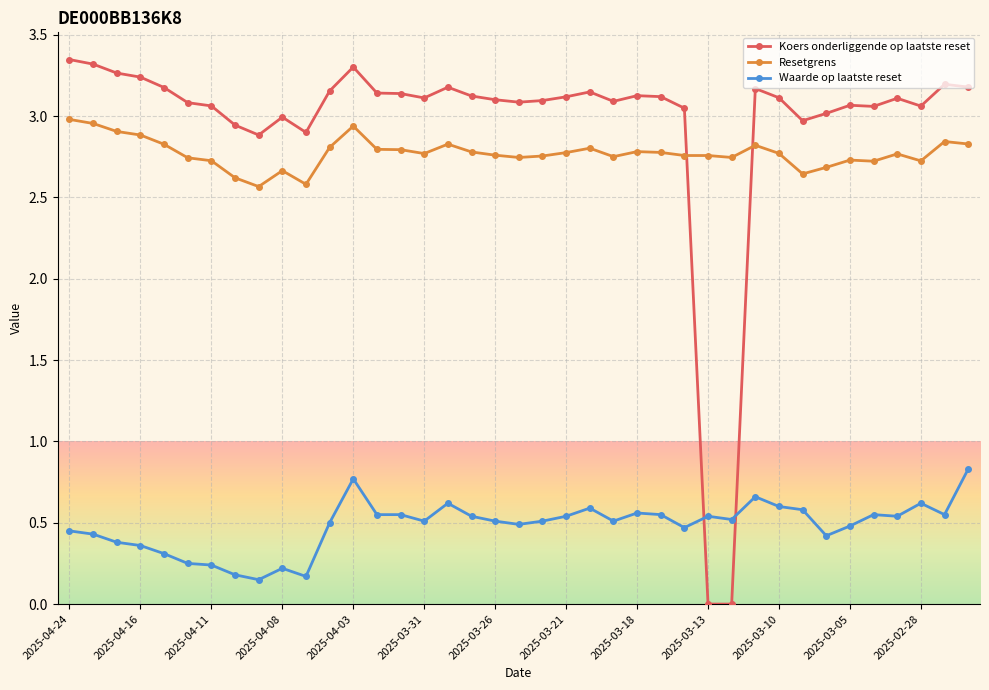

What is the maximum value for Waarde op laatste reset?

0.8